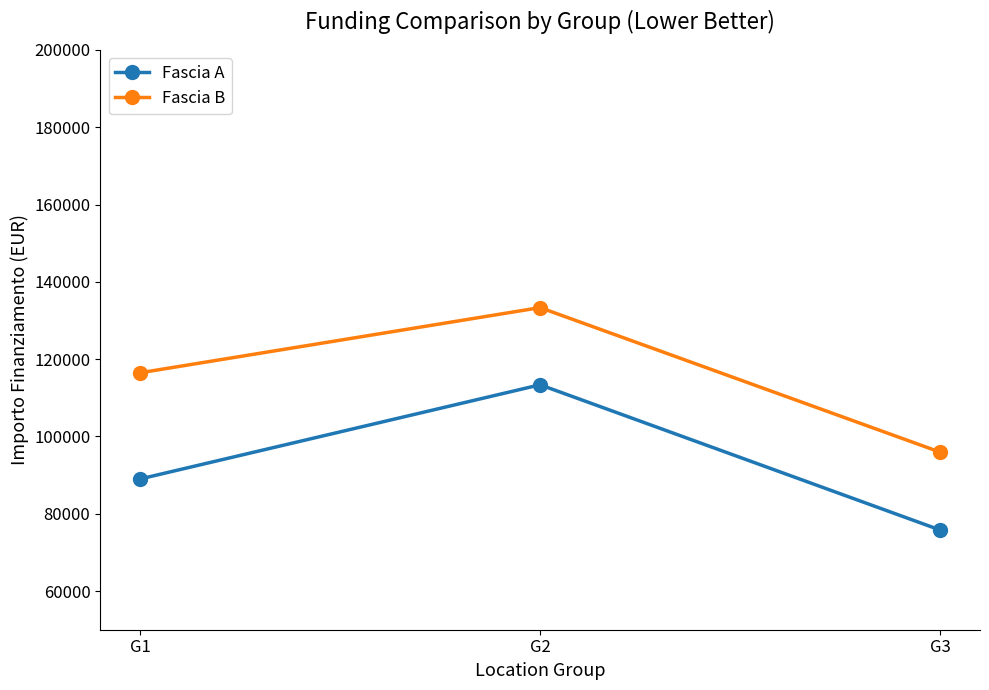

At which label does Fascia A reach its minimum?

G3